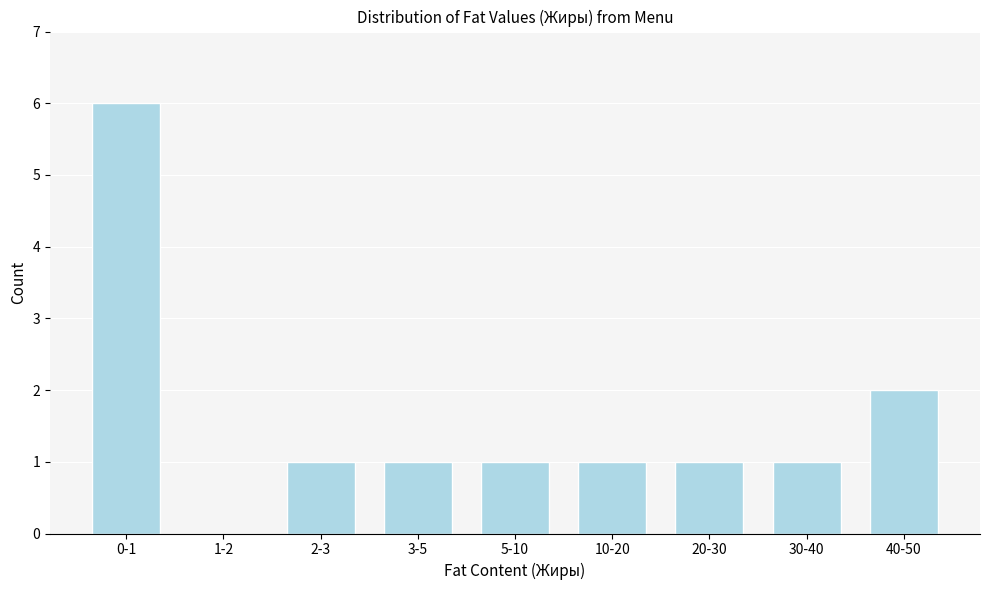

Reading right to left, what are all the values shown in this chart?

40-50=2	30-40=1	20-30=1	10-20=1	5-10=1	3-5=1	2-3=1	1-2=0	0-1=6